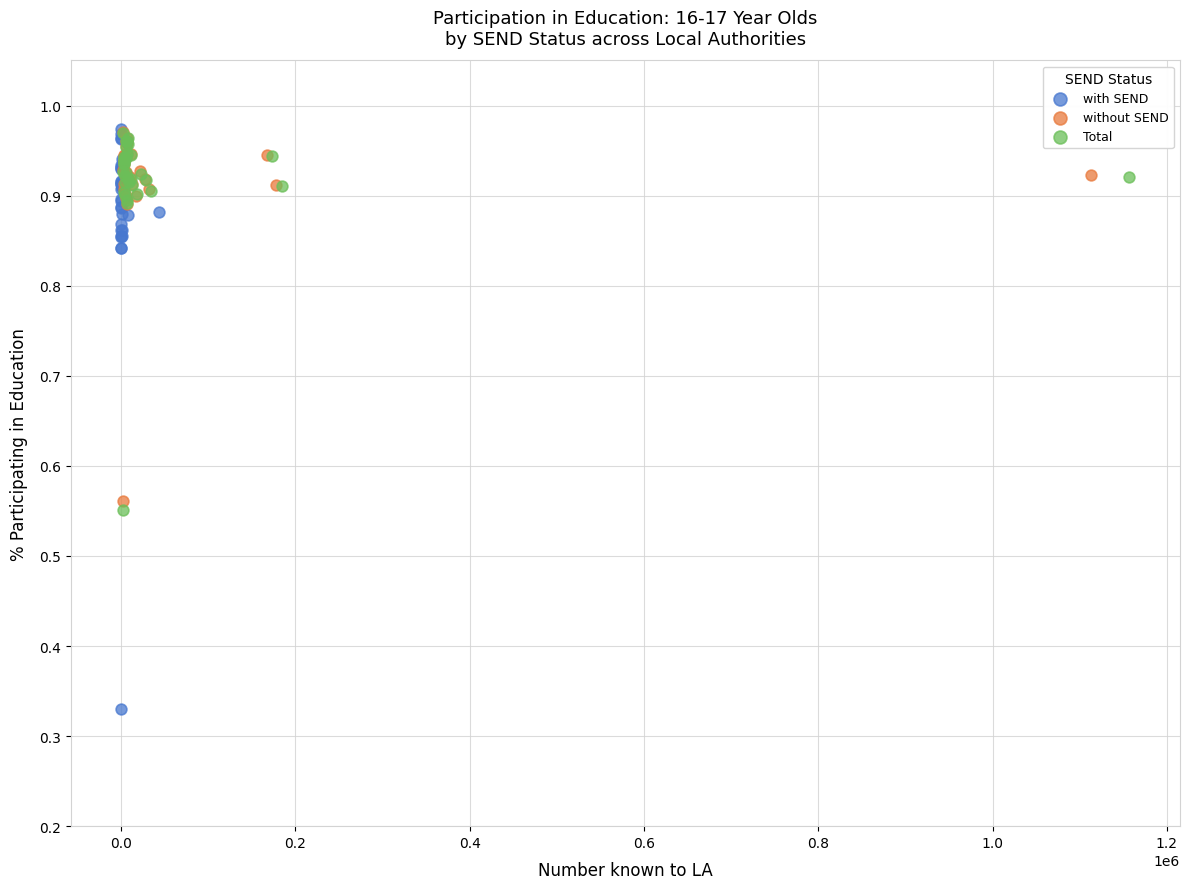

What are all the series names shown in the legend?

with SEND, without SEND, Total